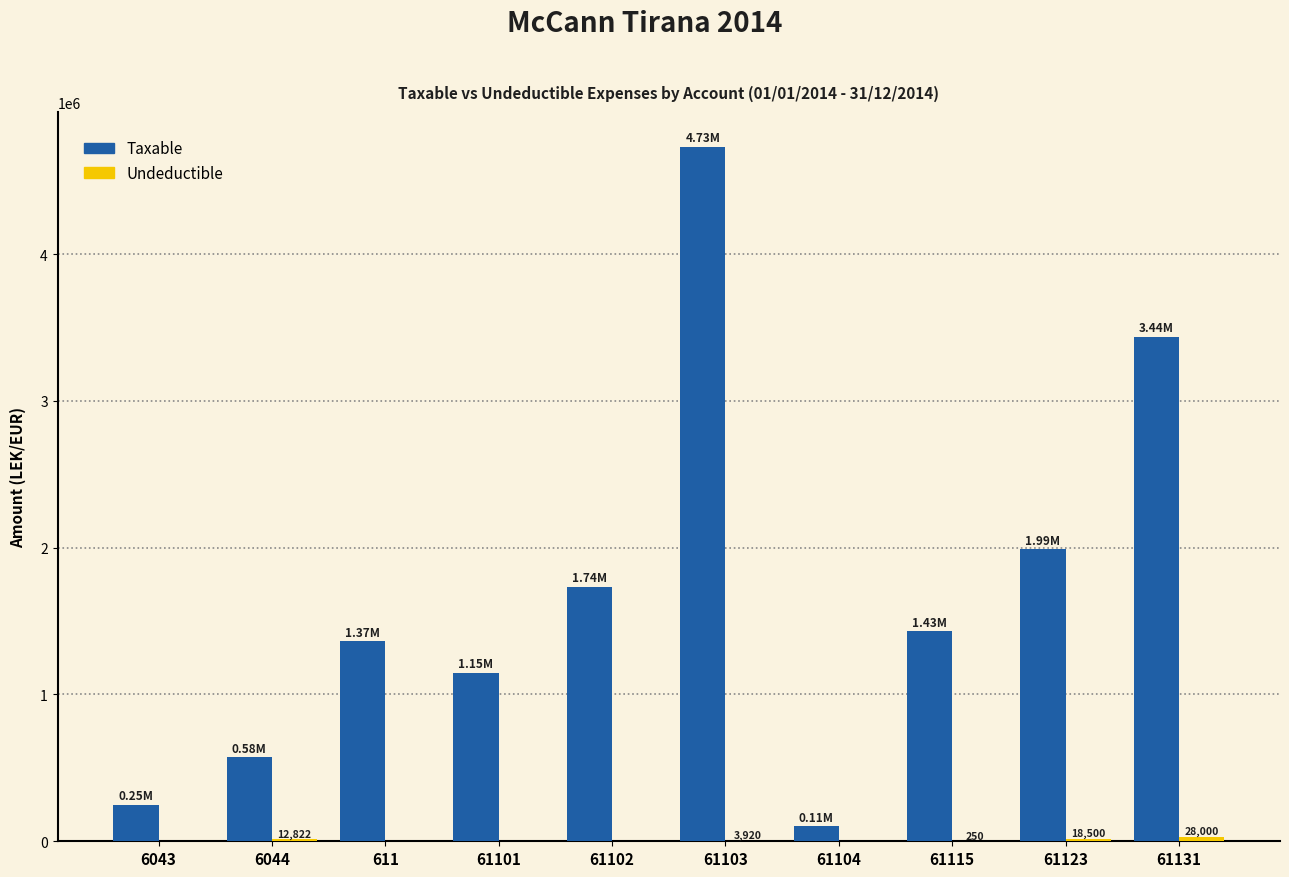

What is the sum of the Taxable values at 61103 and 6043?

4981374.0